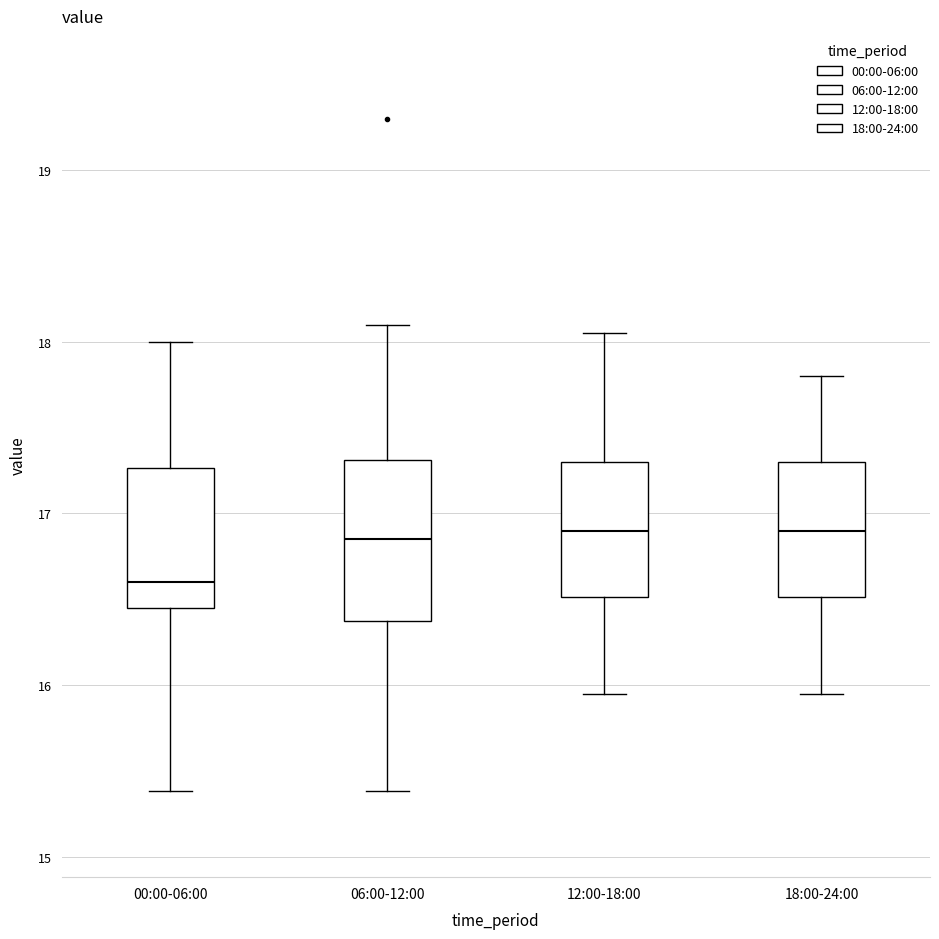

Which box's median line is the lowest?

00:00-06:00